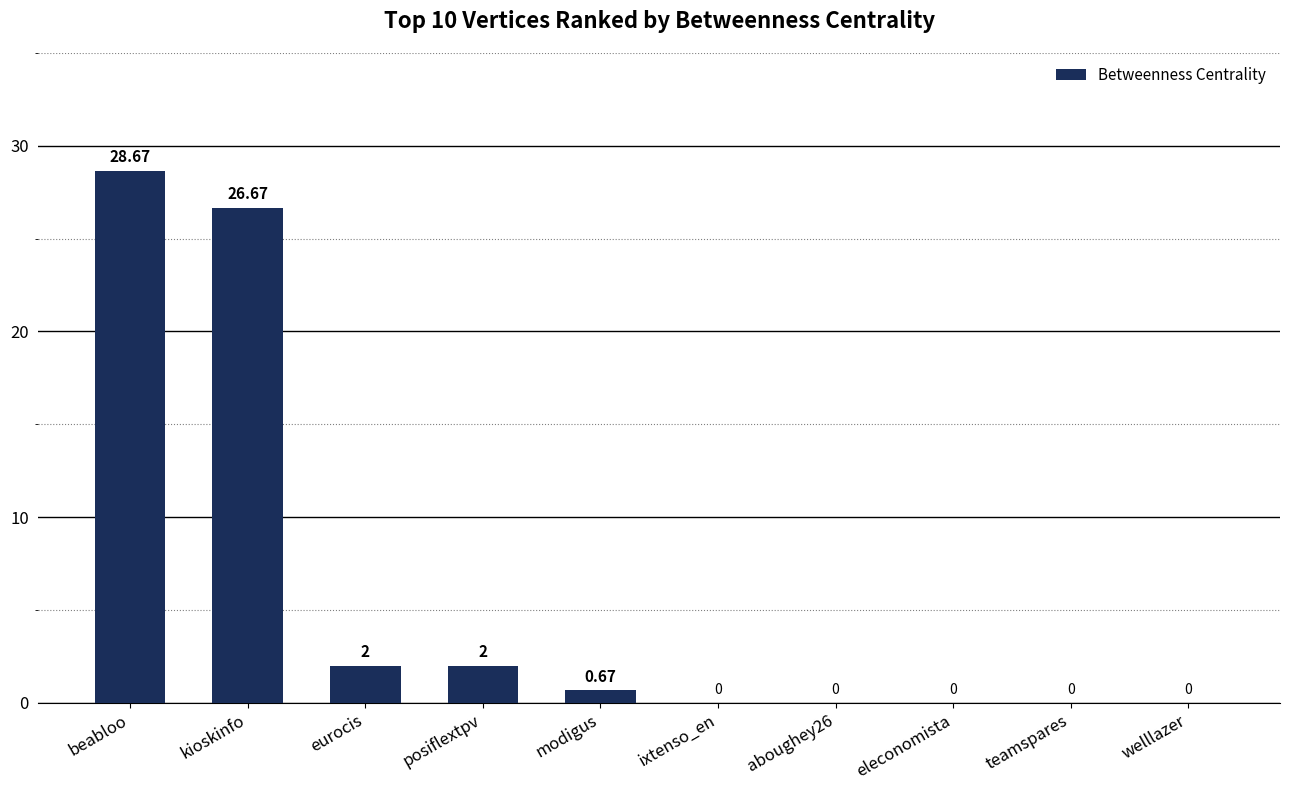

What is the sum of the values at eurocis and eleconomista?

2.0